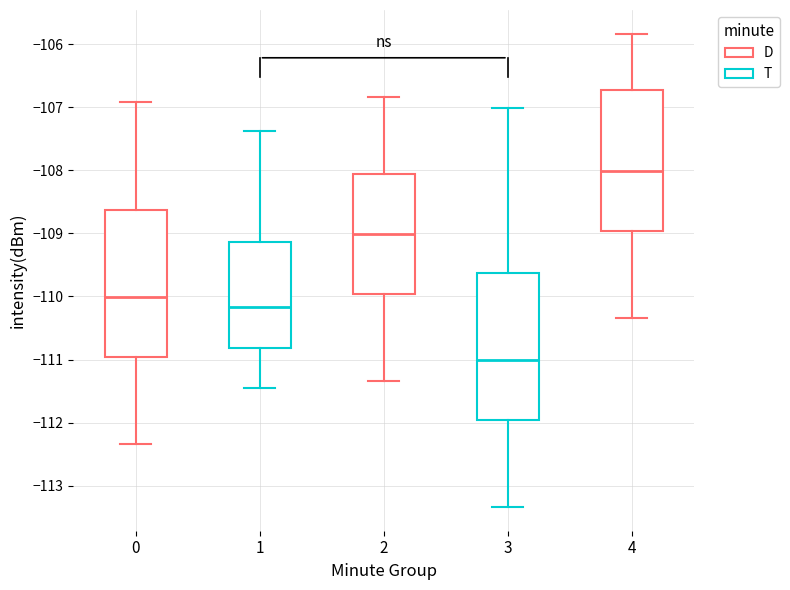

Where does the median line of the box at x = 3 sit on the y-axis? The values are not printed on the chart, so give them approximately, as read against the axis.

-111.0